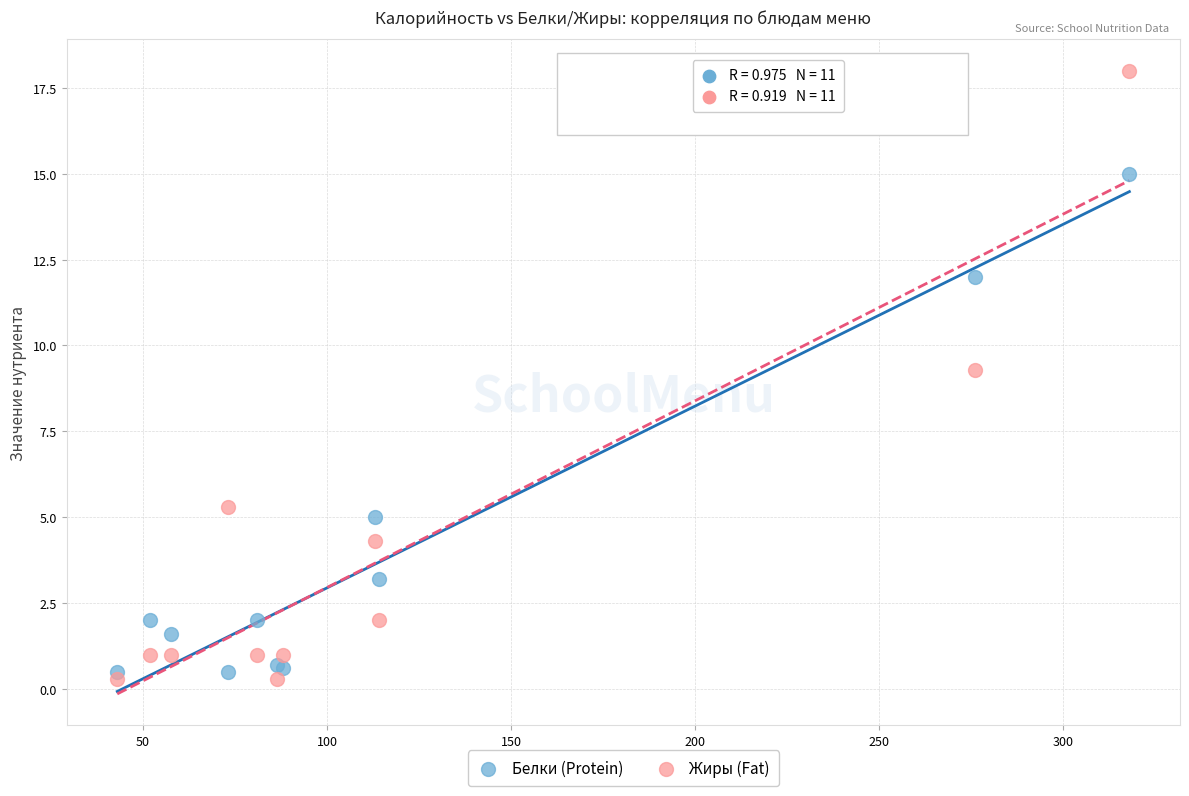

In the Жиры (Fat) series, what Y value is closest to 9?

9.3